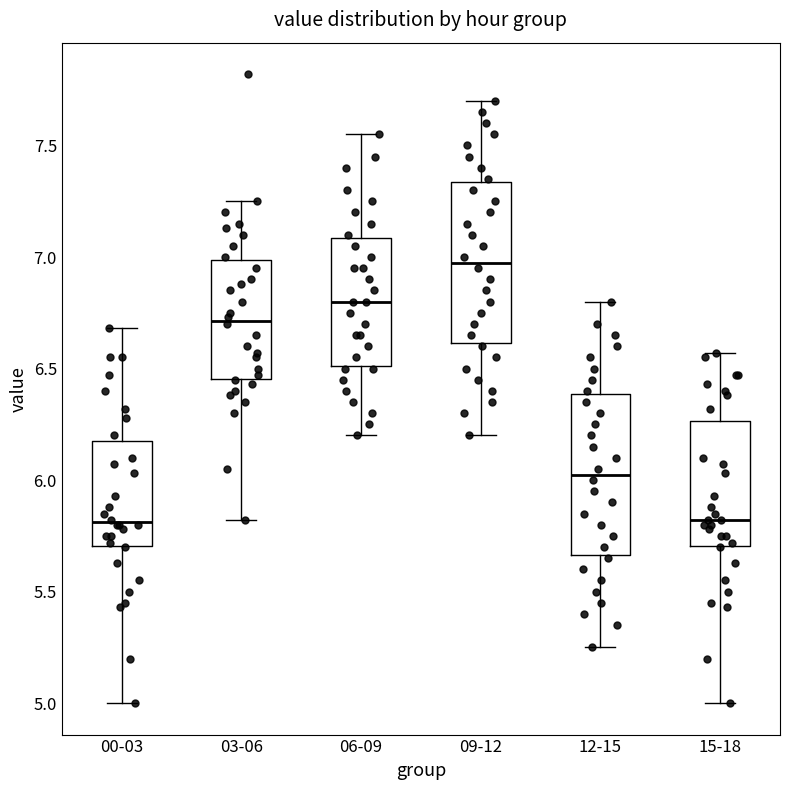

Reading left to right, read every box against the y-axis: the position of its median line, the range the box covers, and the ends of its whiskers. The values are not printed on the chart, so give them approximately, as read against the axis.

00-03: median 5.80, box 5.70 to 6.20, whiskers 5.00 to 6.70
03-06: median 6.70, box 6.45 to 7.00, whiskers 5.80 to 7.25
06-09: median 6.80, box 6.50 to 7.10, whiskers 6.20 to 7.55
09-12: median 7.00, box 6.60 to 7.35, whiskers 6.20 to 7.70
12-15: median 6.05, box 5.65 to 6.40, whiskers 5.25 to 6.80
15-18: median 5.80, box 5.70 to 6.25, whiskers 5.00 to 6.55